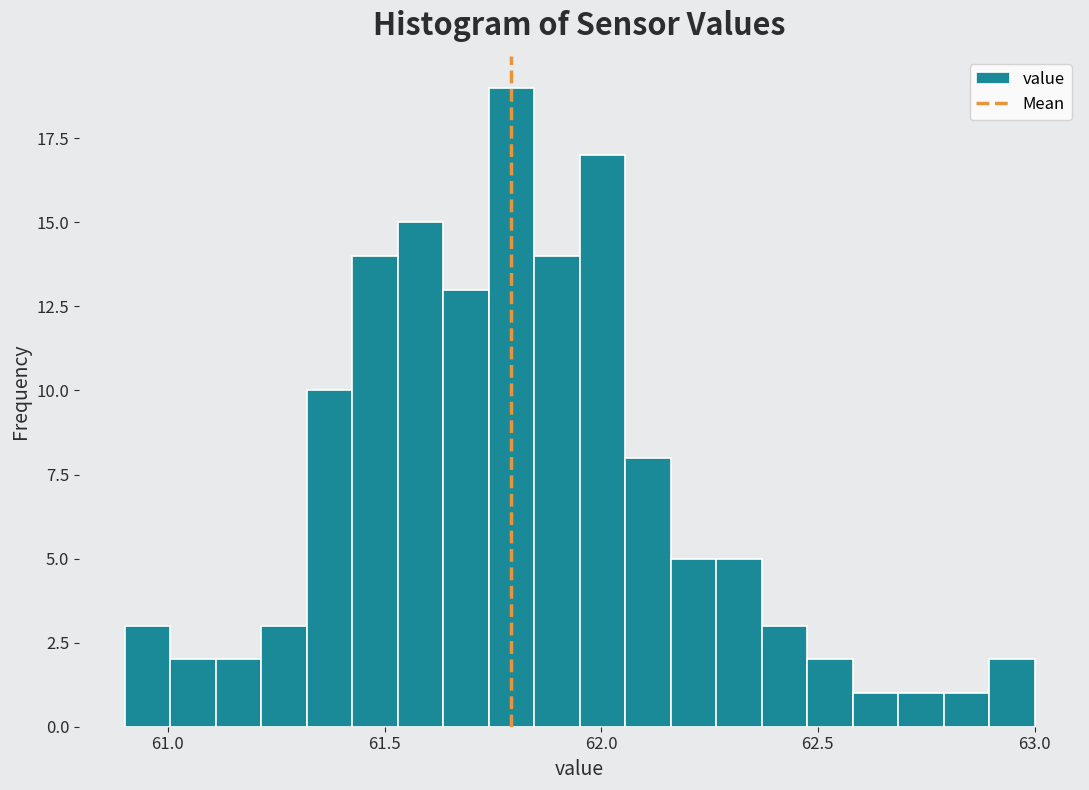

Read against the x-axis, roughly where is the centre of the tallest bar?

61.80